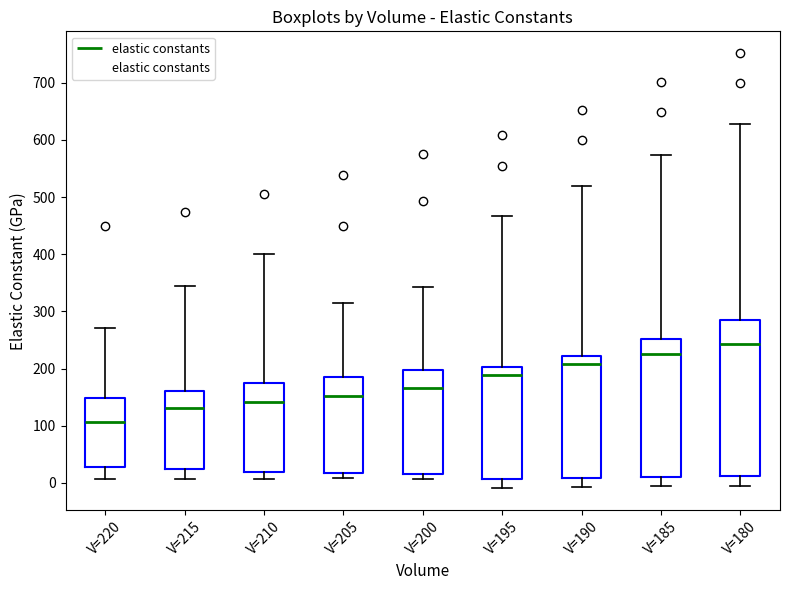

Which box is the tallest, from its lower edge to its upper edge?

V=180